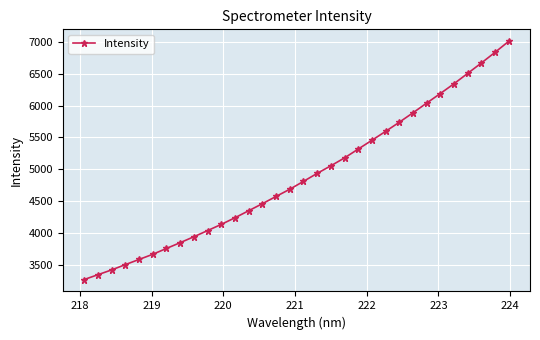

What is the difference between the maximum and second lowest values?

3665.3